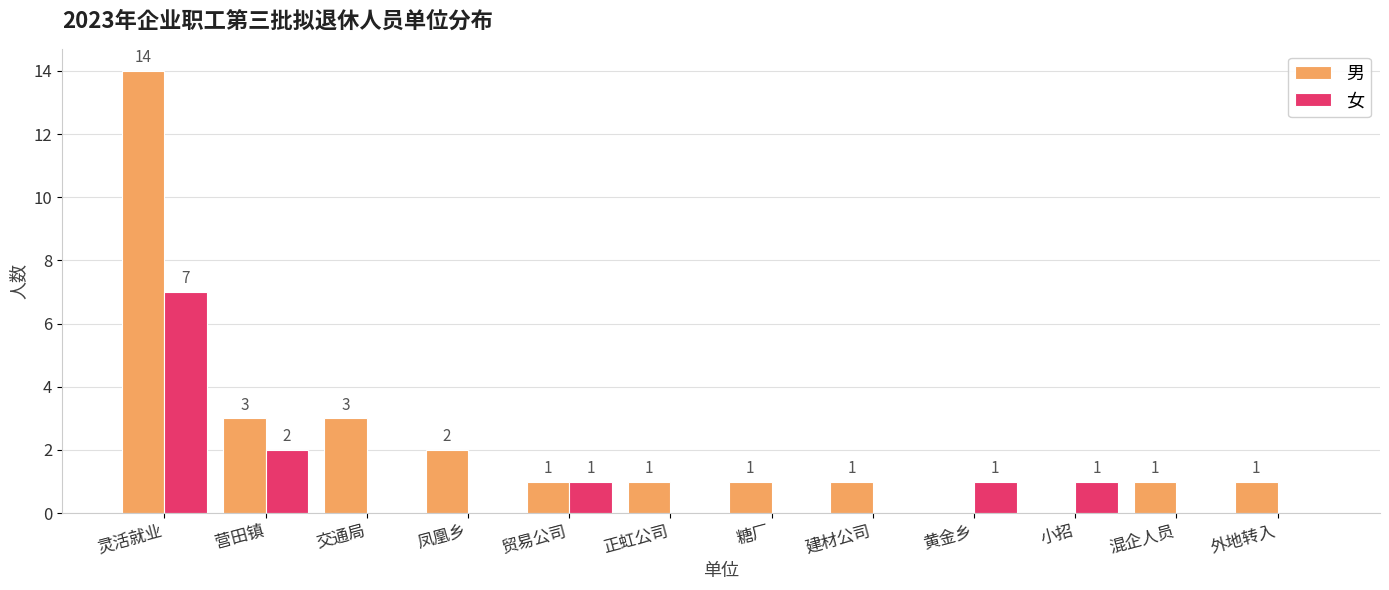

At which label is 女 closest to 3?

营田镇